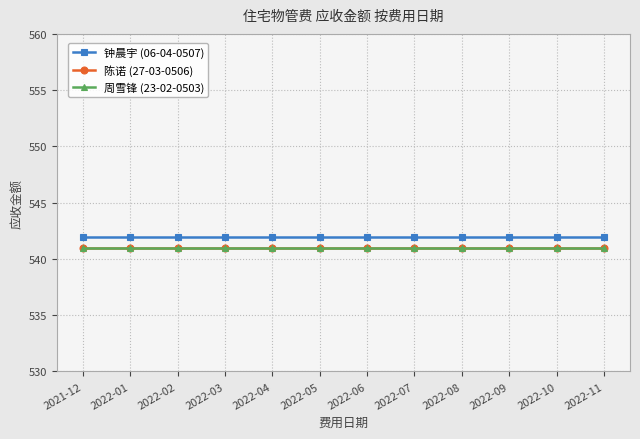

What is the value of the 钟晨宇 (06-04-0507) point at the 5th from the left?

542.0